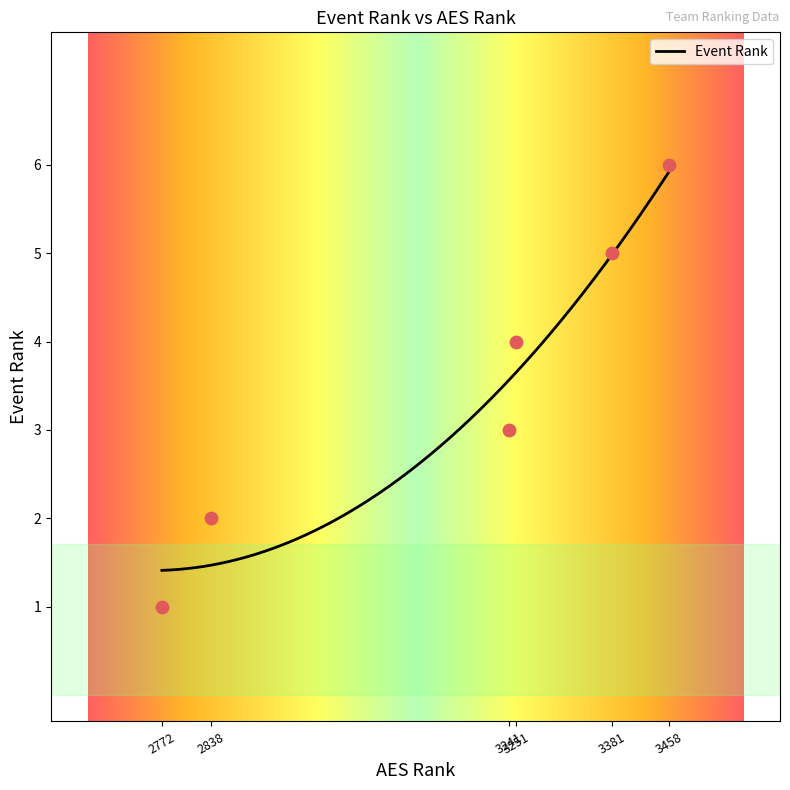

What is the change in value from 2772 to 3251?

+3